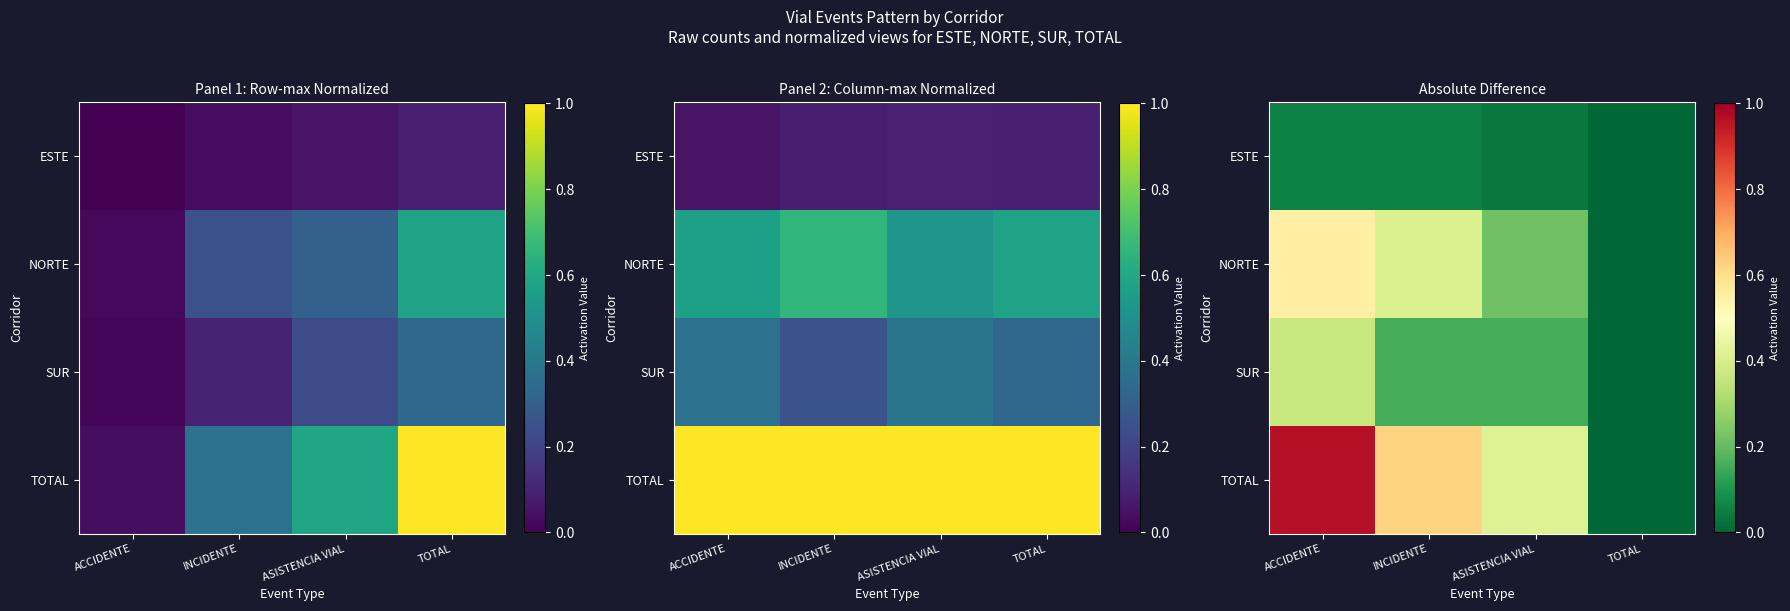

What is the total value across all series at ACCIDENTE?

1.9